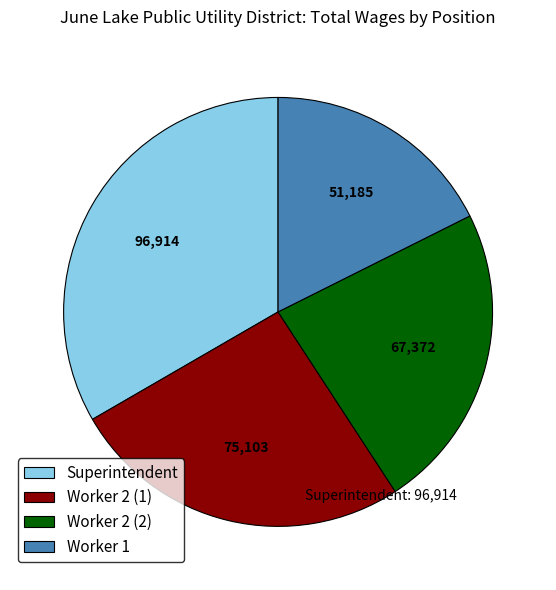

Which slice is the largest?

Superintendent